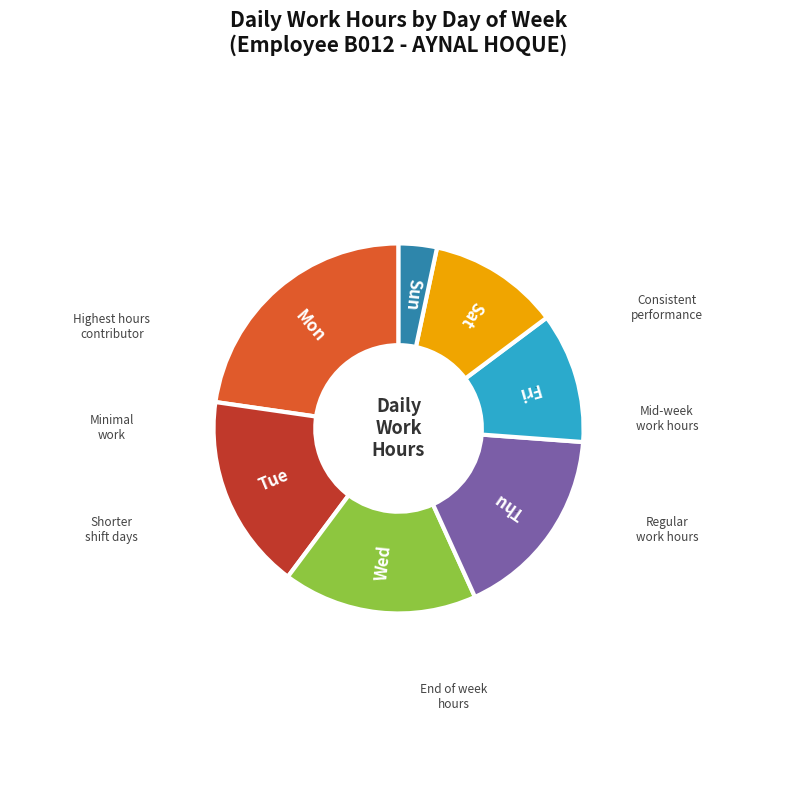

Does Sun account for over 50% of the chart?

No